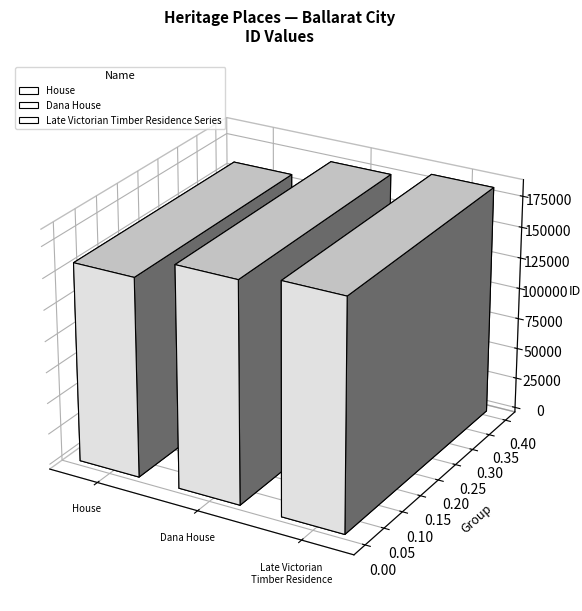

Which category has the lowest value across all series?

House